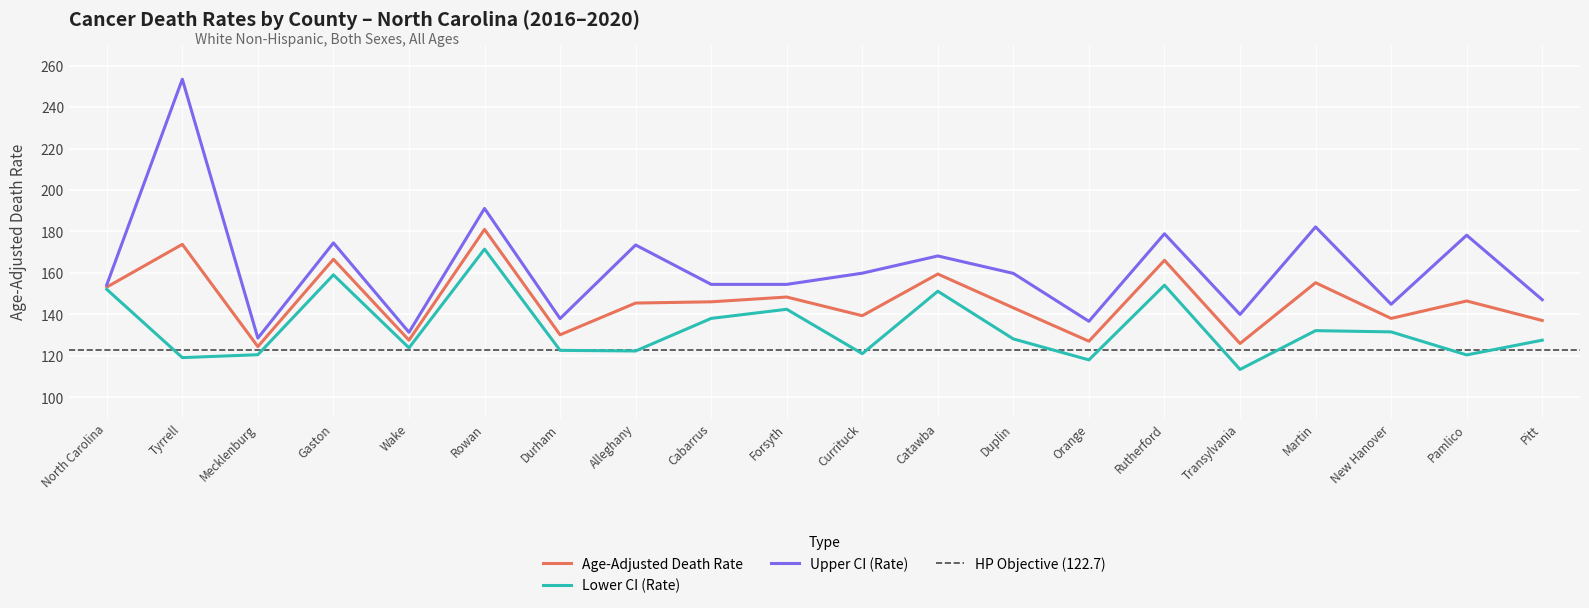

The Upper CI (Rate) series shows 154.3 at North Carolina. True or false?

True